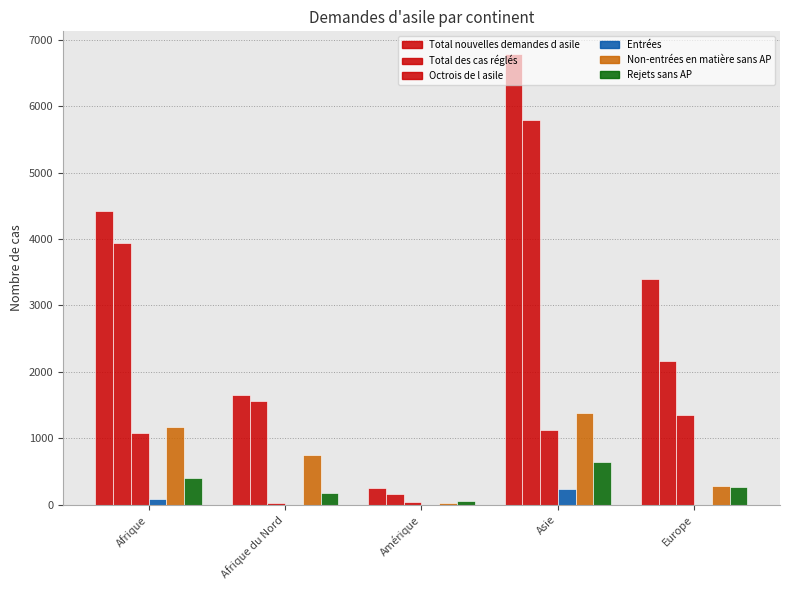

What is the difference between the second highest and minimum values in the Octrois de l asile series?

1112